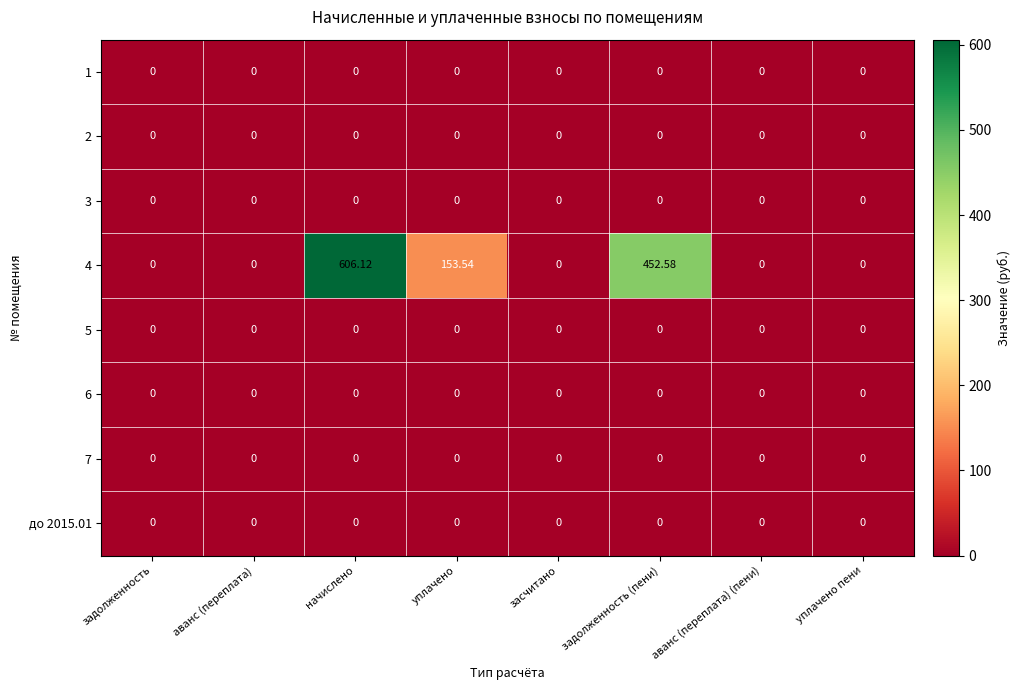

Between задолженность (пени) and уплачено пени, which series saw the biggest shift?

4